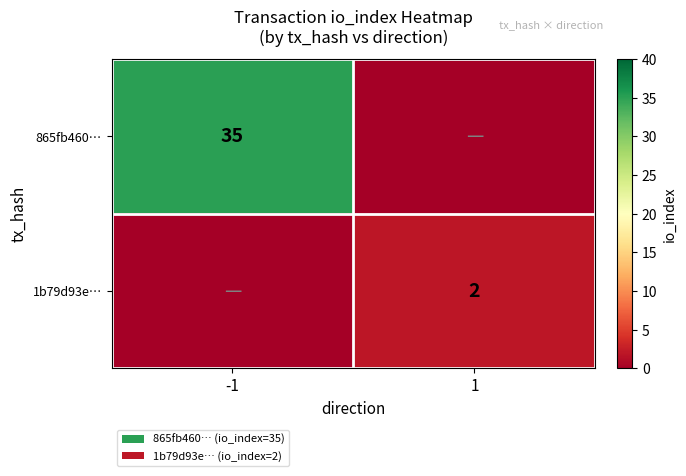

The value of 865fb460… at -1 is 35. True or false?

True